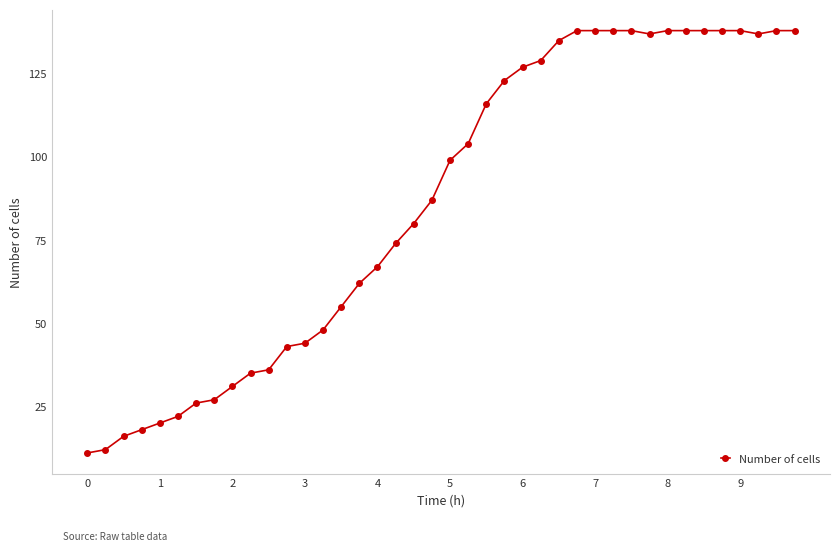

What is the difference between the second highest and second lowest values?

126